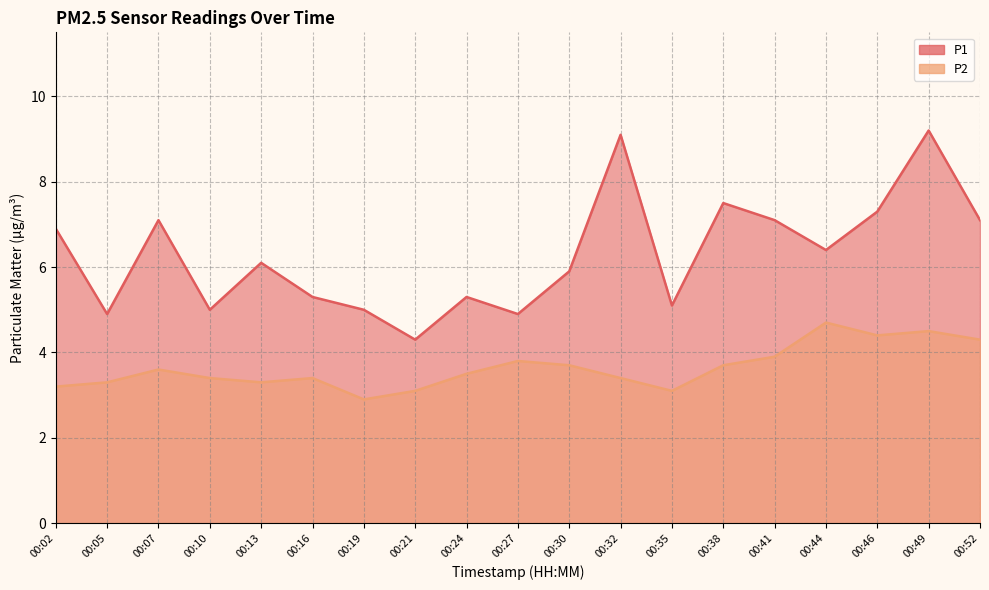

What is the difference between the maximum and minimum values in the P1 series?

4.9